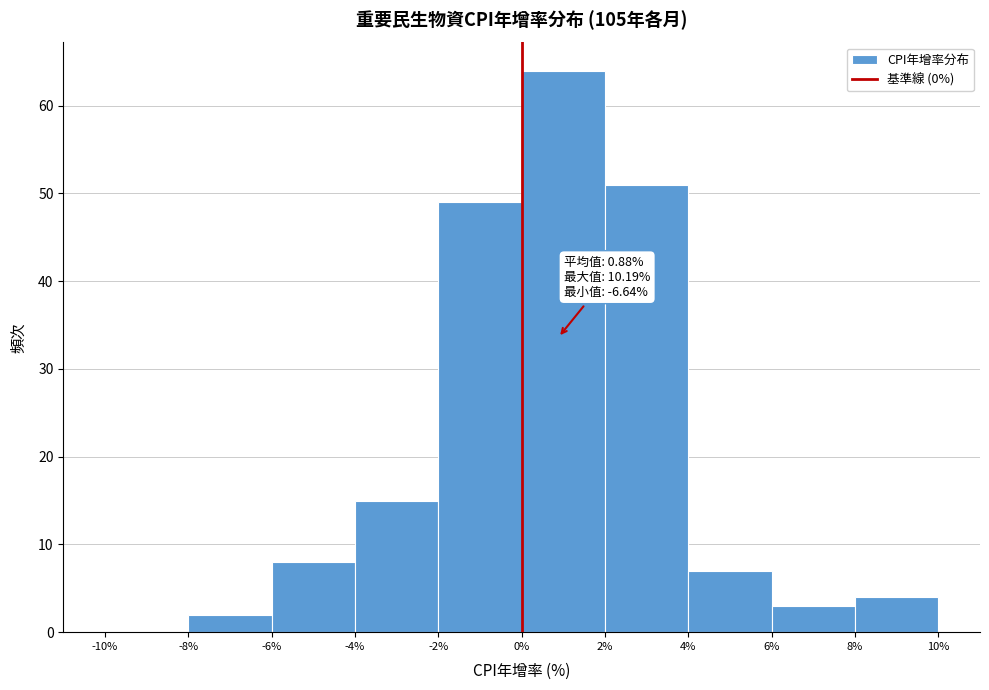

Over which range of the x-axis is the bar tallest?

0% to 2%